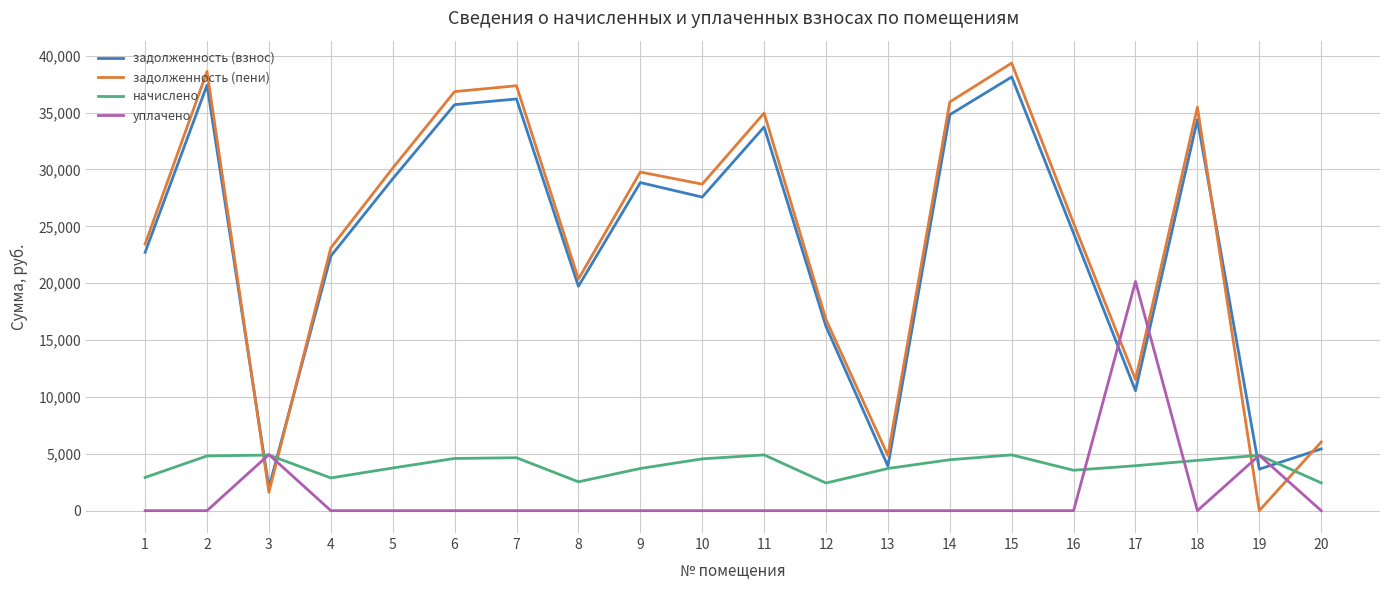

At 12, list the series in order from largest to smallest.

задолженность (пени), задолженность (взнос), начислено, уплачено